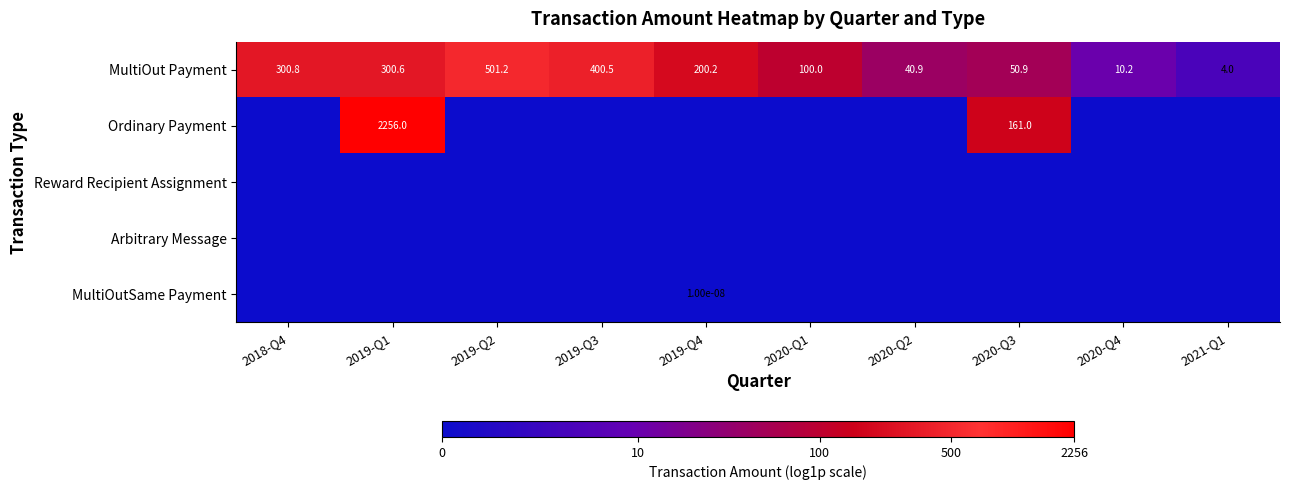

At which label does MultiOut Payment first exceed 200?

2018-Q4